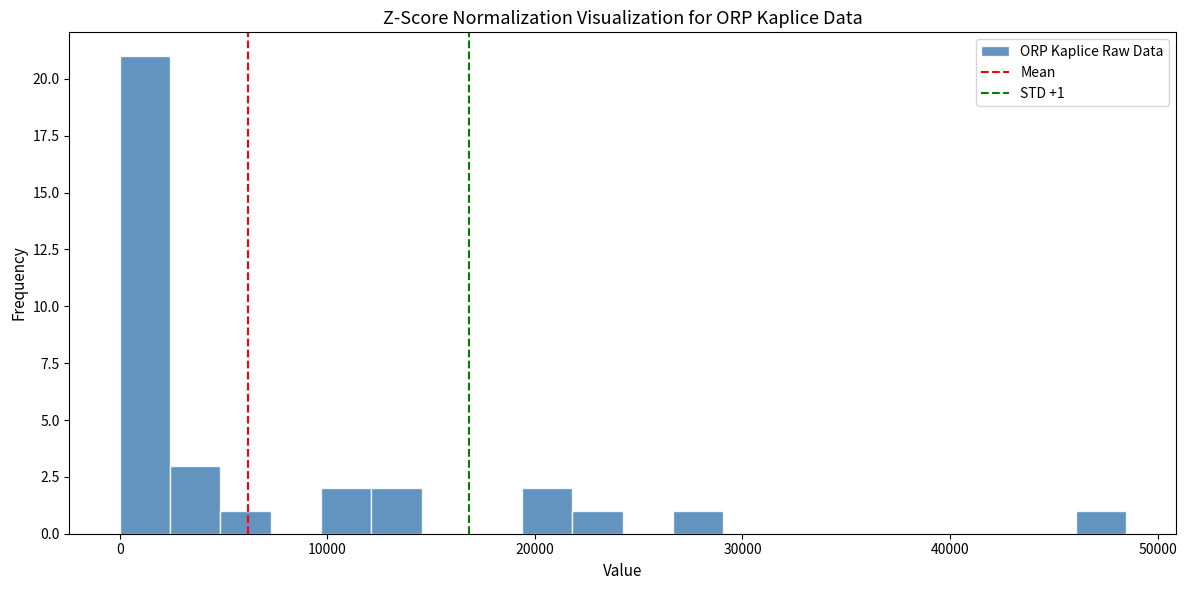

Read against the x-axis, roughly where is the centre of the tallest bar?

1000